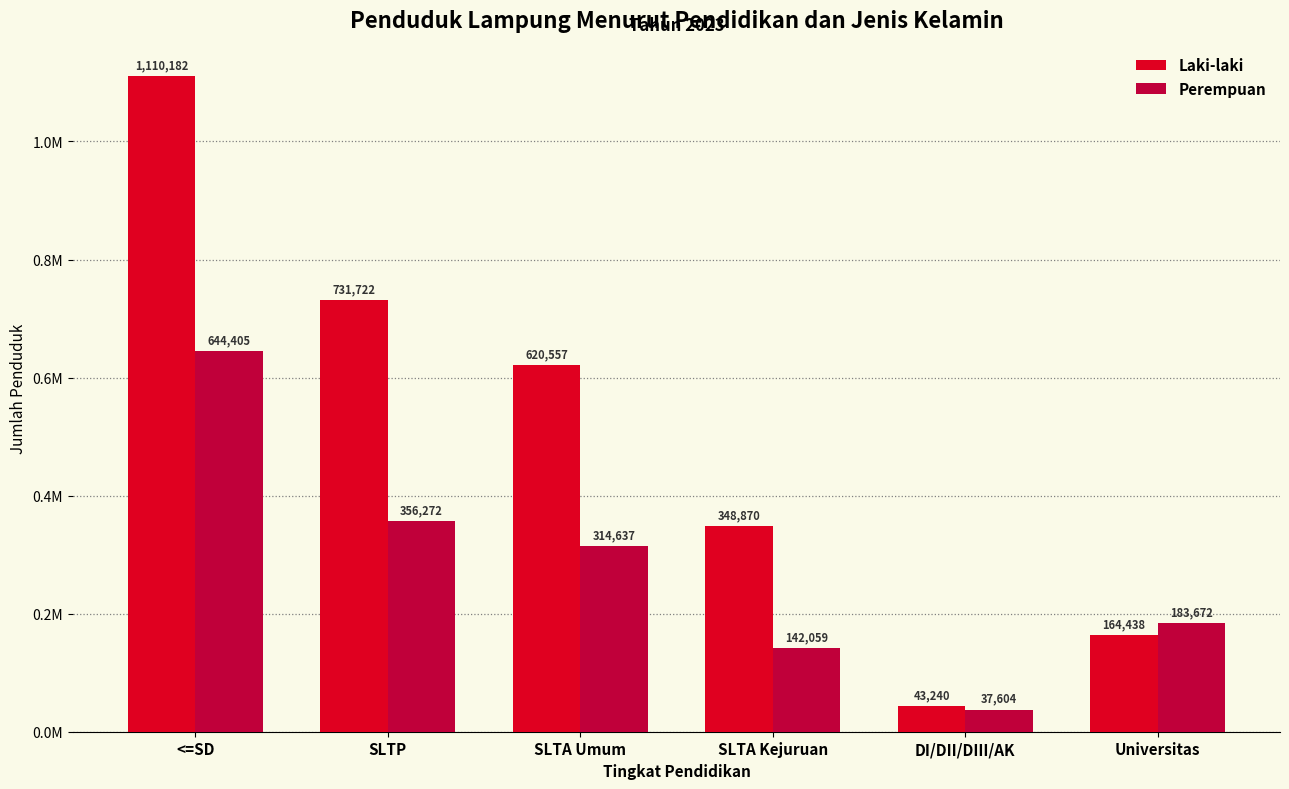

Is the value of Laki-laki at SLTP greater than the value of Perempuan at DI/DII/DIII/AK?

Yes